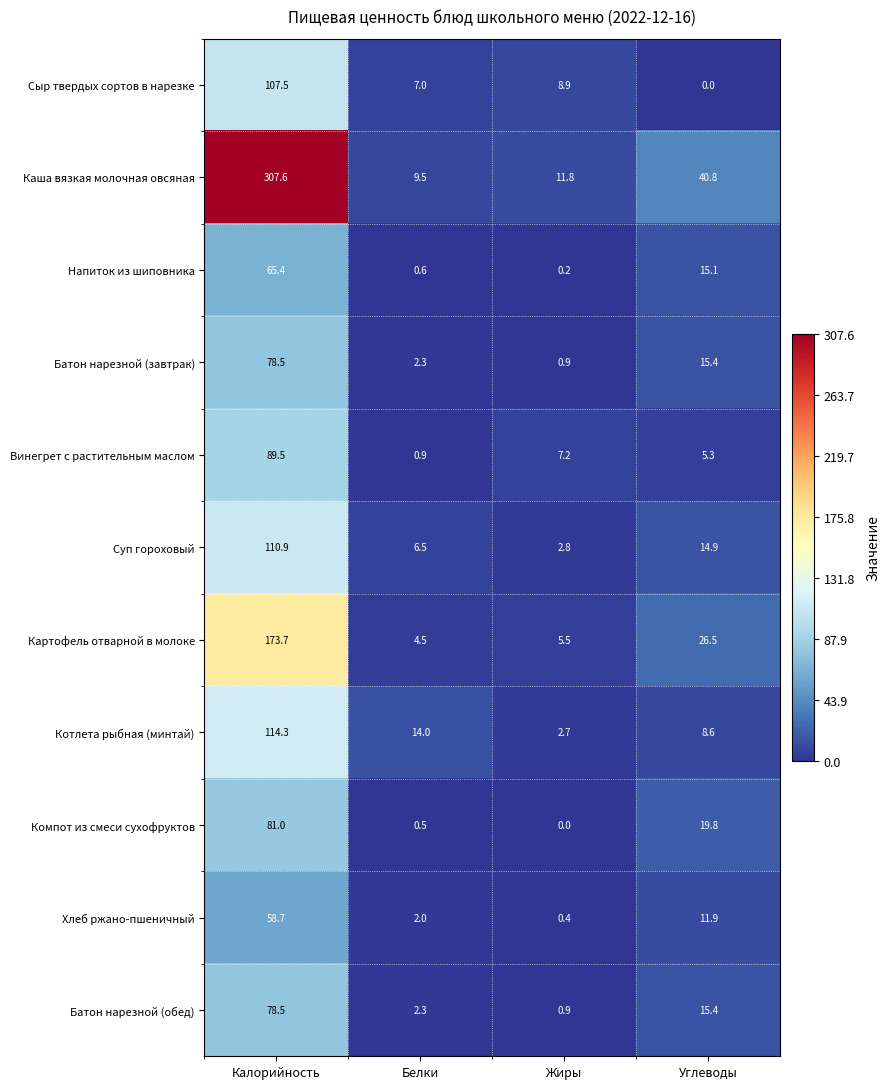

At which category does the chart reach its peak across all series?

Калорийность